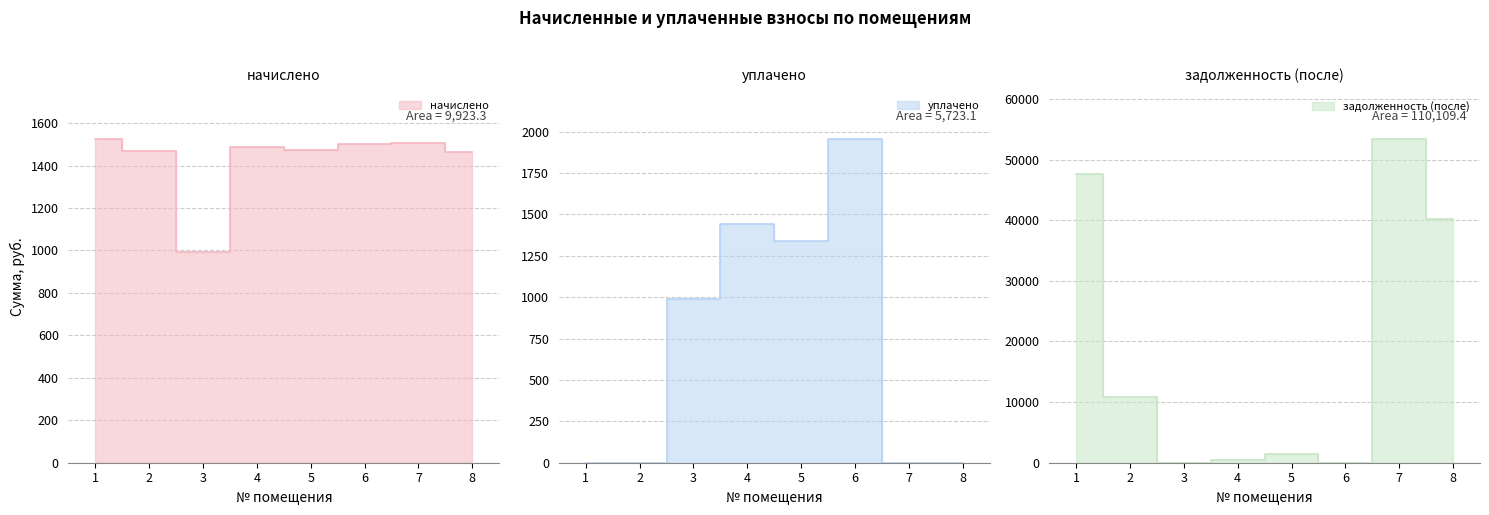

What is the highest value of the задолженность (после) series?

53336.2